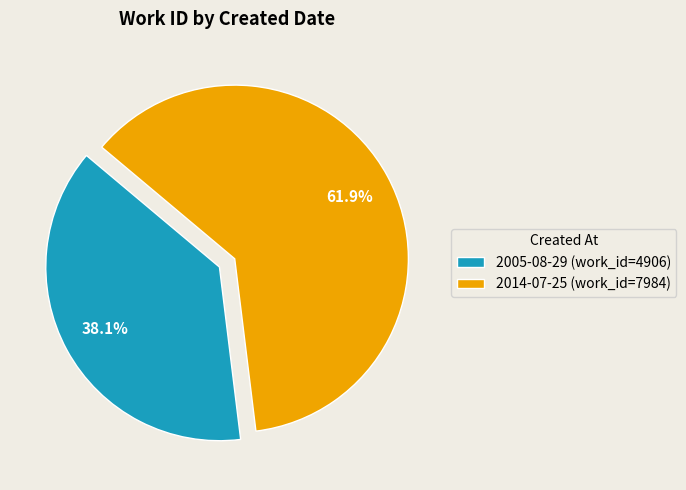

Rank the categories by value from highest to lowest.

2014-07-25, 2005-08-29